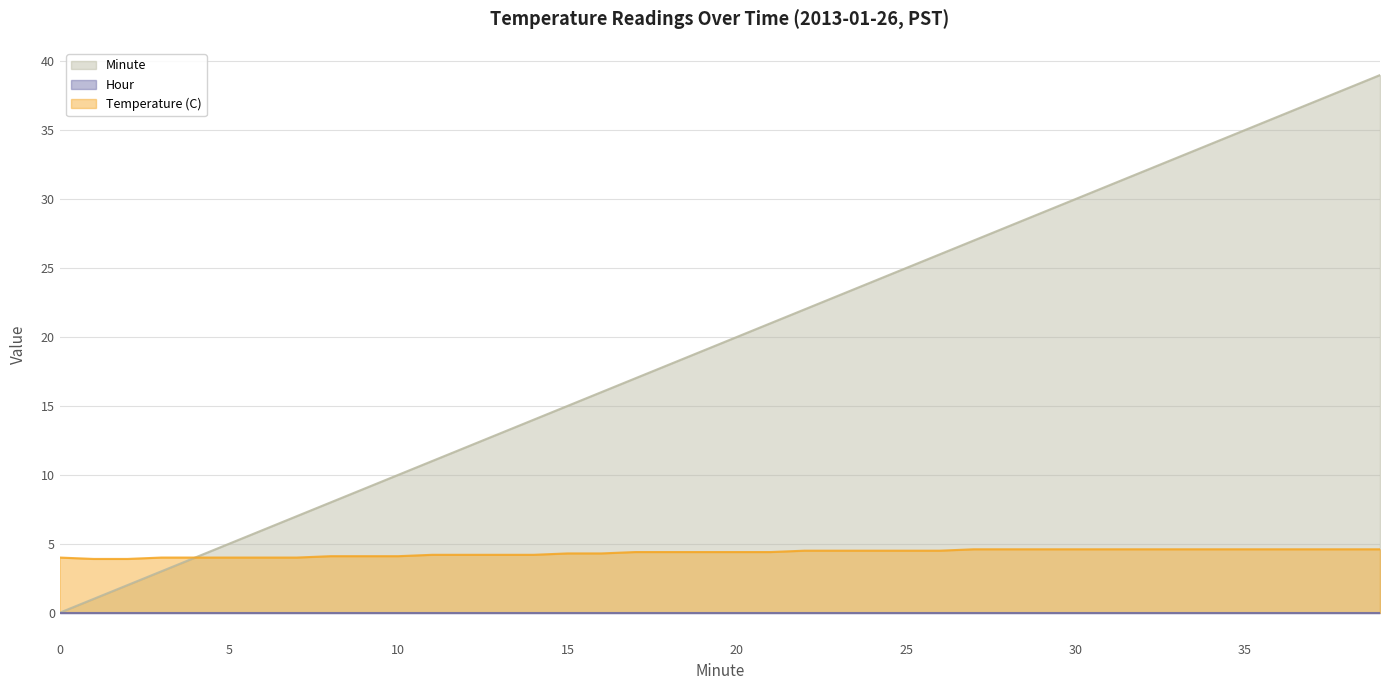

Which series has the widest spread of values?

Minute